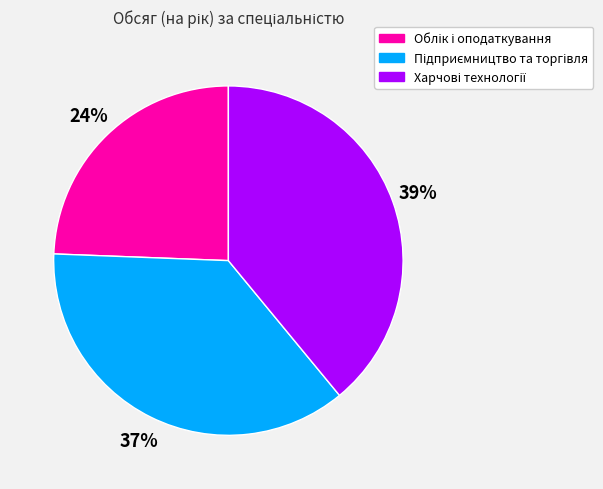

To the nearest percent, what is the average slice percentage?

33%